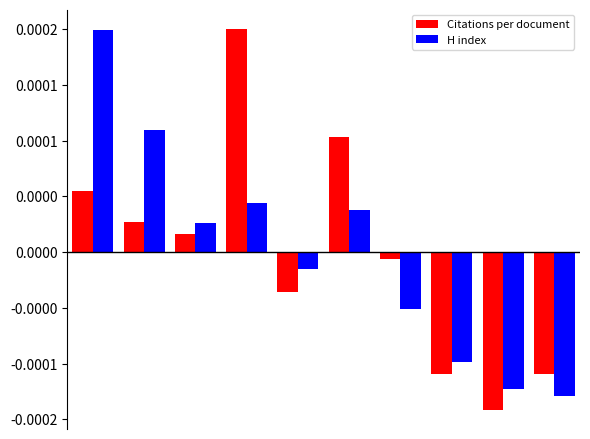

What are all the series names shown in the legend?

Citations per document, H index